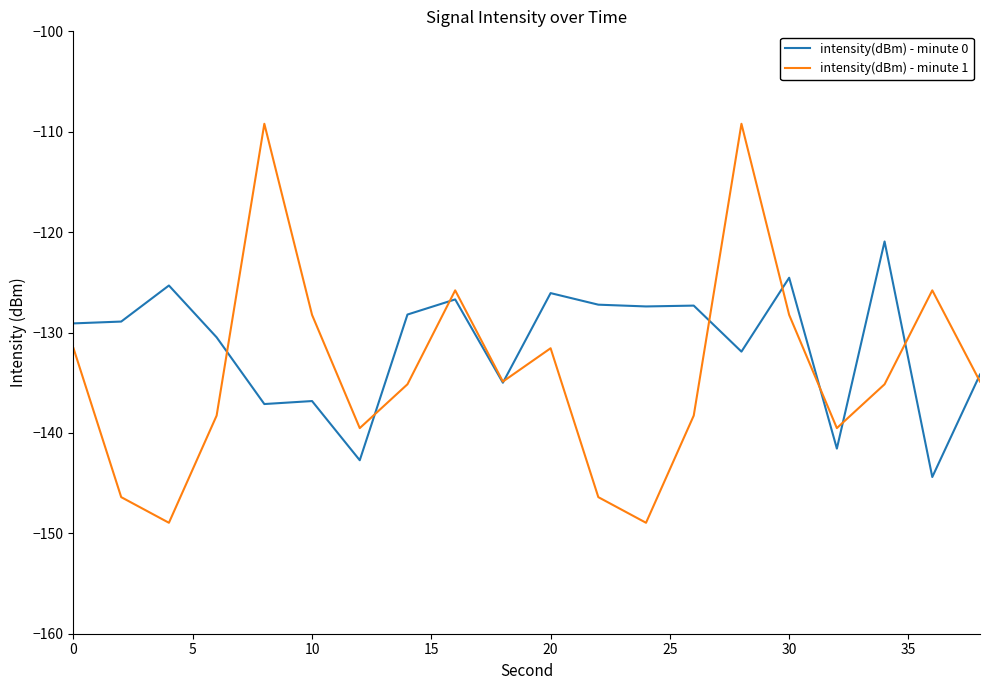

Which series has the largest range (max minus min)?

intensity(dBm) - minute 1